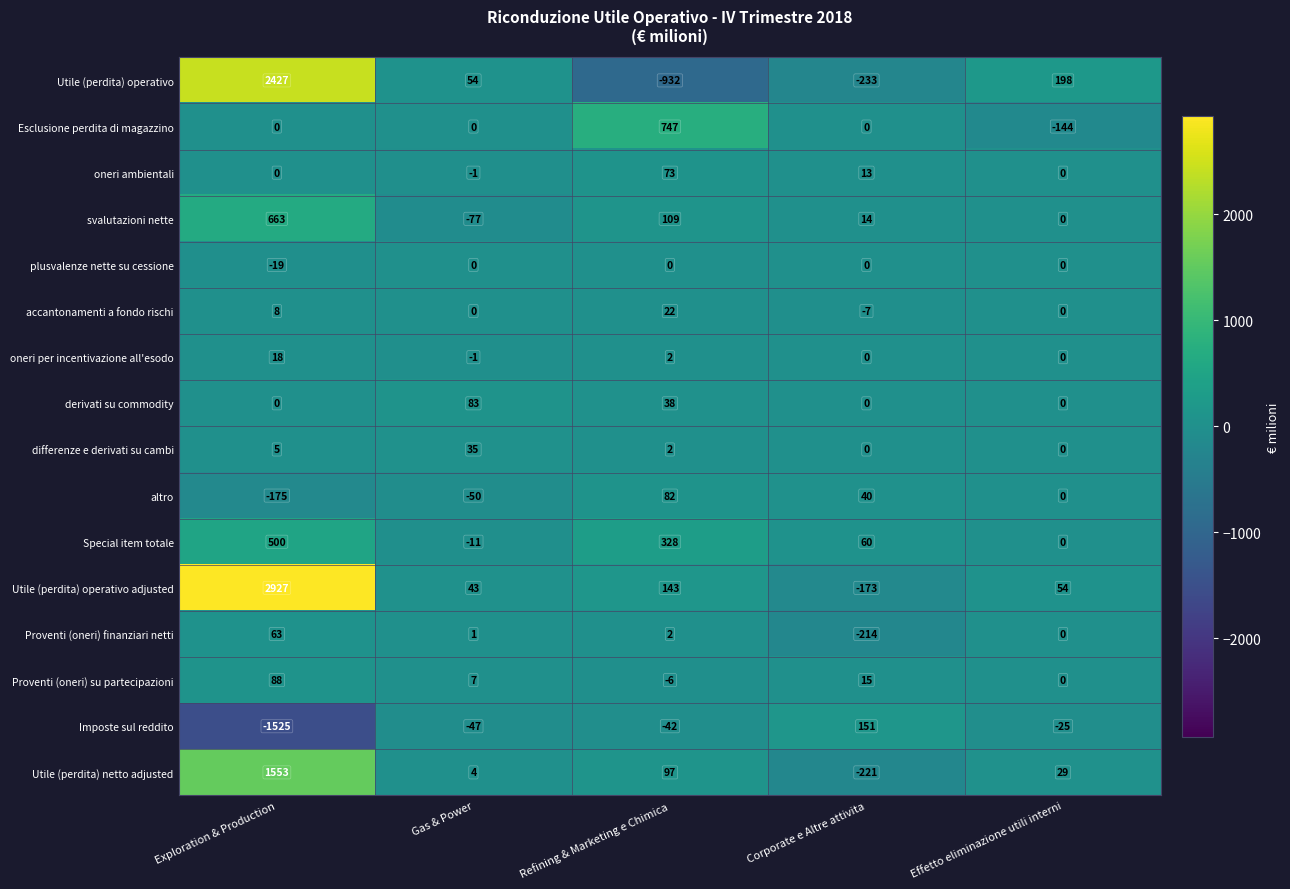

What is the difference between the second highest and second lowest values in the oneri ambientali series?

13